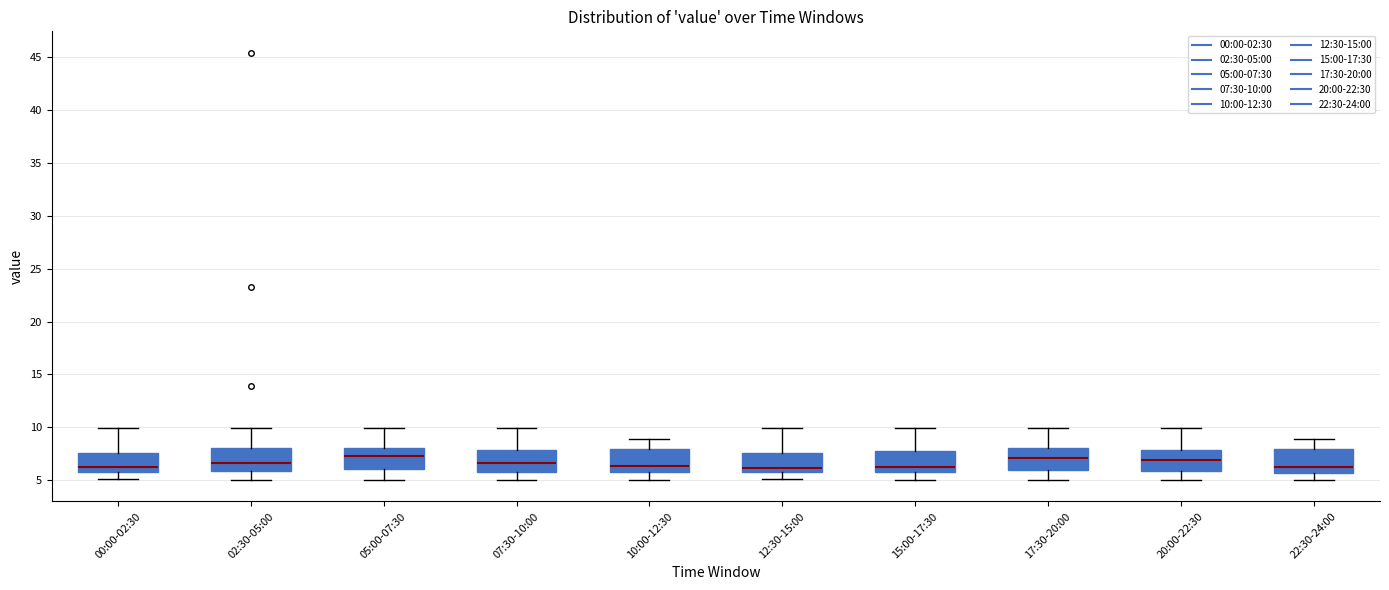

Reading left to right, transcribe this box plot: for each box, give where its median line is, the range the box spans, and where its two whiskers end, as read against the y-axis. The values are not printed on the chart, so give them approximately, as read against the axis.

00:00-02:30: median 6.0 (just above the box's lower edge), box 6.0 to 7.5, whiskers 5.0 to 10.0
02:30-05:00: median 6.5, box 6.0 to 8.0, whiskers 5.0 to 10.0
05:00-07:30: median 7.5, box 6.0 to 8.0, whiskers 5.0 to 10.0
07:30-10:00: median 6.5, box 6.0 to 8.0, whiskers 5.0 to 10.0
10:00-12:30: median 6.5, box 5.5 to 8.0, whiskers 5.0 to 9.0
12:30-15:00: median 6.0, box 5.5 to 7.5, whiskers 5.0 to 10.0
15:00-17:30: median 6.5, box 6.0 to 8.0, whiskers 5.0 to 10.0
17:30-20:00: median 7.0, box 6.0 to 8.0, whiskers 5.0 to 10.0
20:00-22:30: median 7.0, box 6.0 to 8.0, whiskers 5.0 to 10.0
22:30-24:00: median 6.0, box 5.5 to 8.0, whiskers 5.0 to 9.0